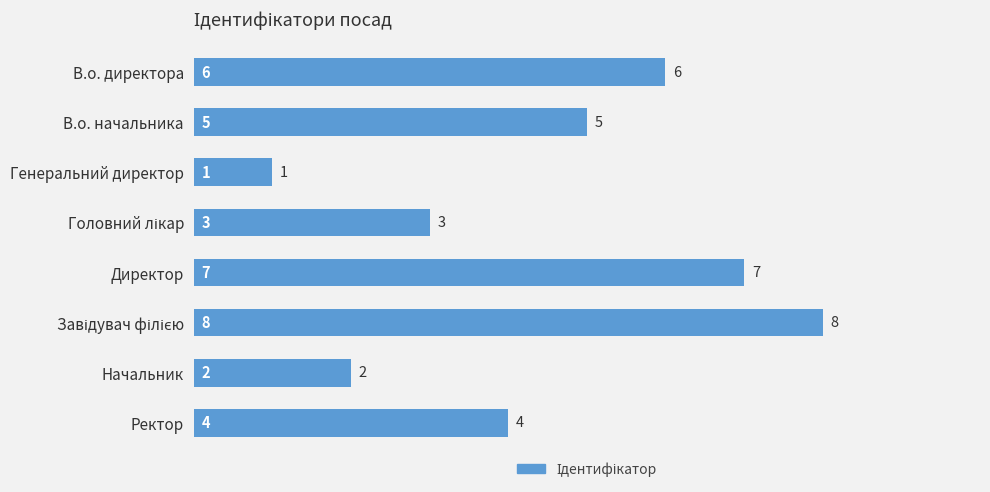

Does the chart contain any negative values?

No